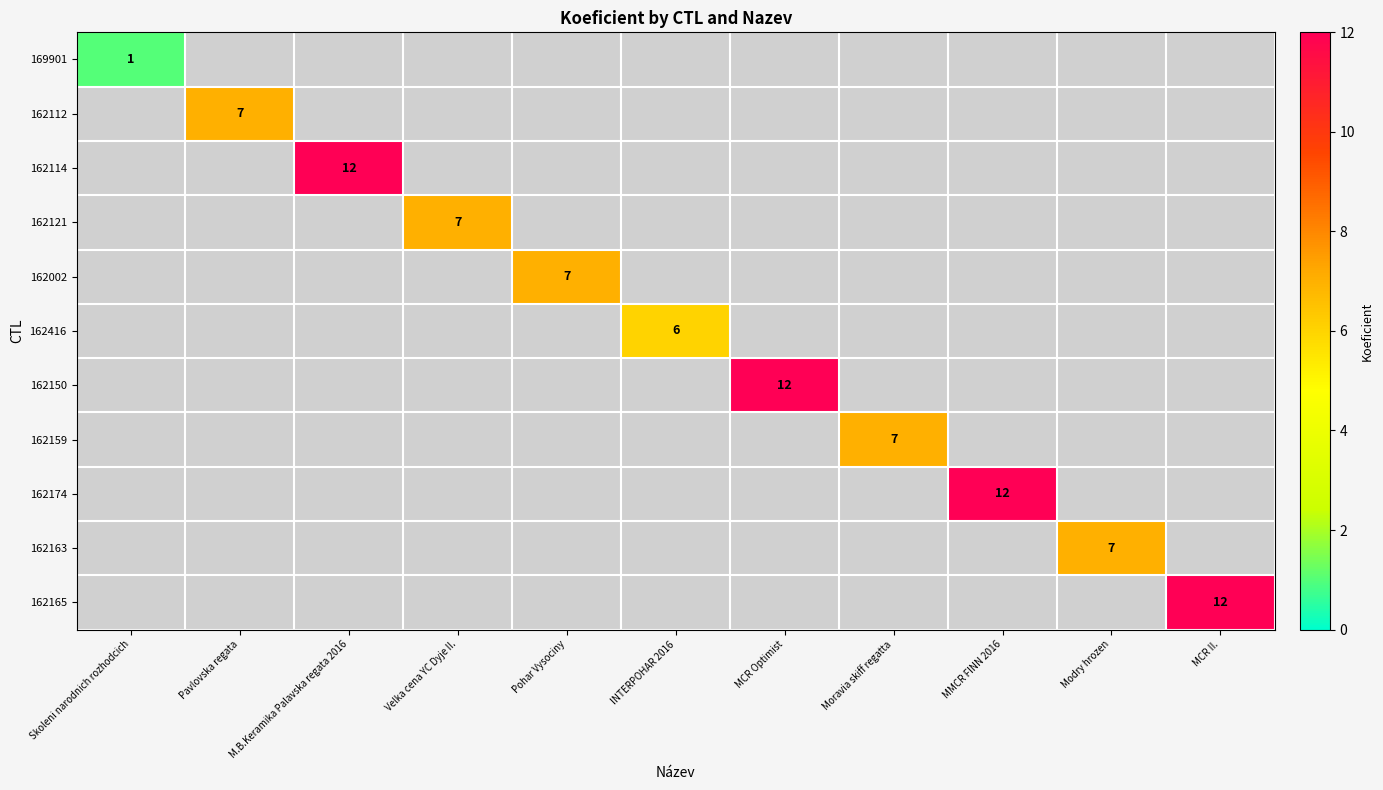

Which category has the highest value across all series?

M.B.Keramika Palavska regata 2016